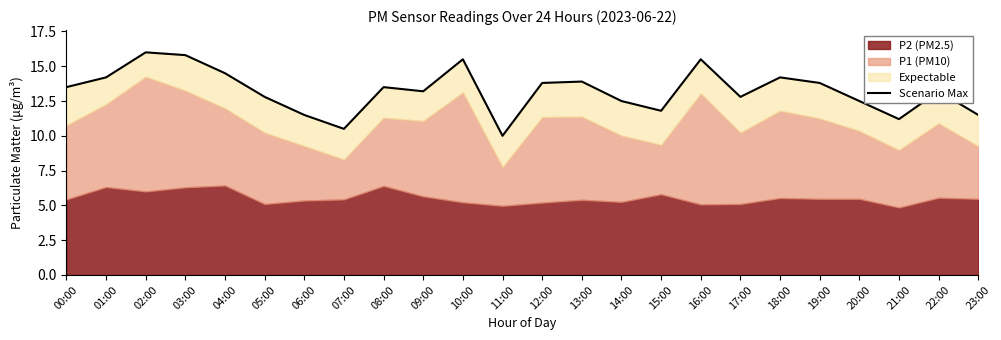

What is the sum of the values at 10:00 and 18:00?

29.7